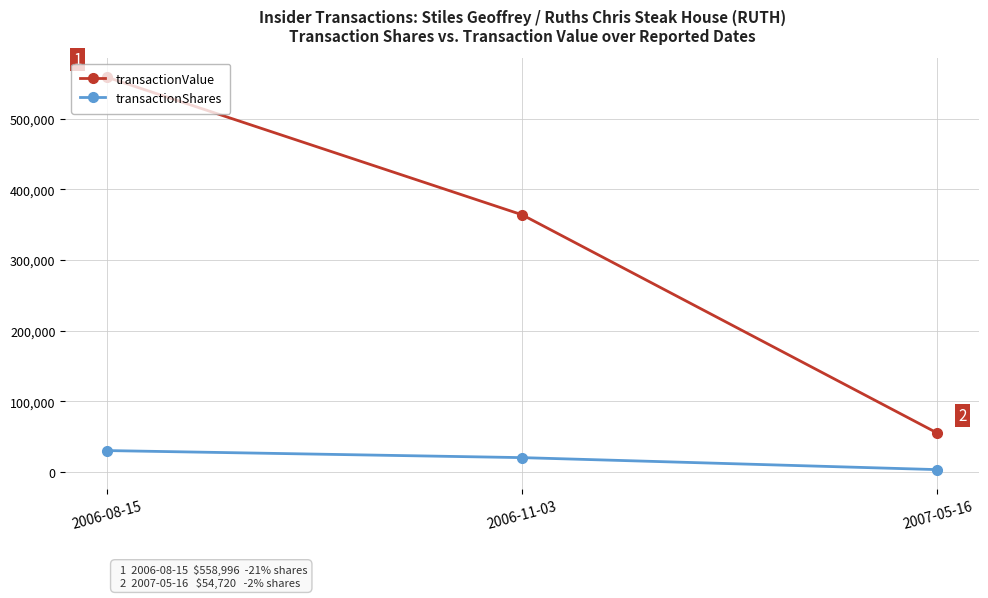

What position from the right is 2007-05-16?

1